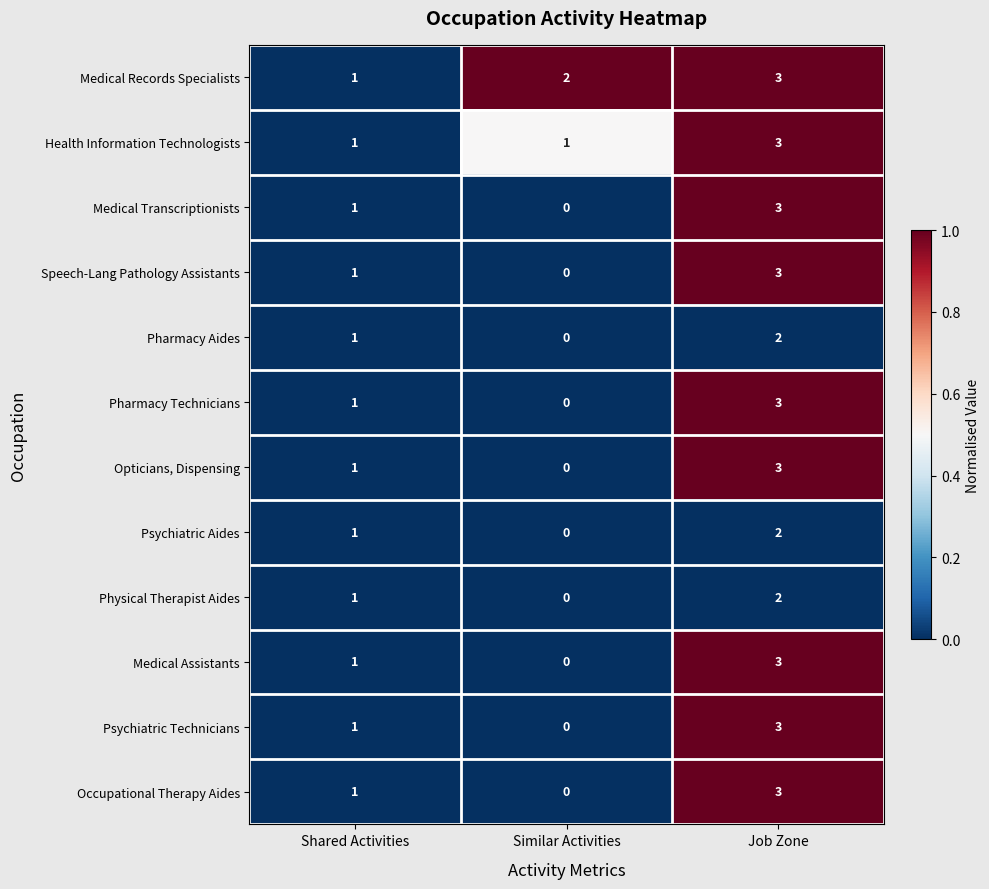

What is the total value across all series at Shared Activities?

12